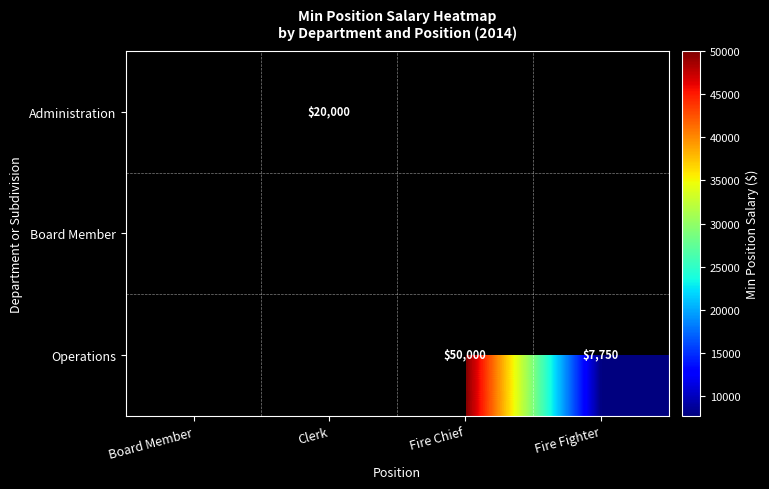

The Operations series shows 50000 at Fire Chief. True or false?

True